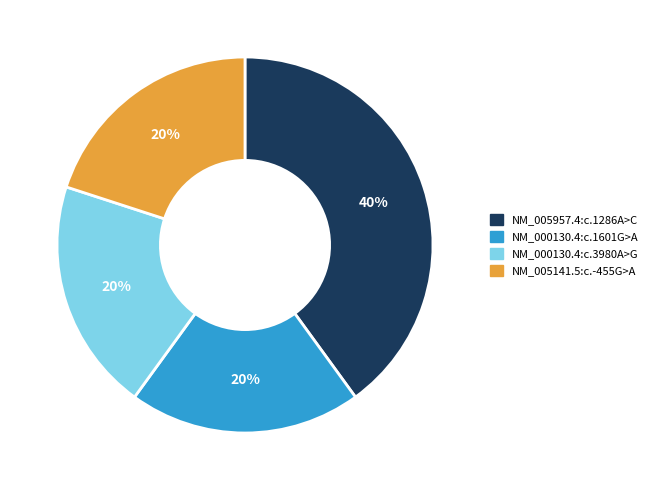

To the nearest percent, what portion does NM_005957.4:c.1286A>C represent?

40%